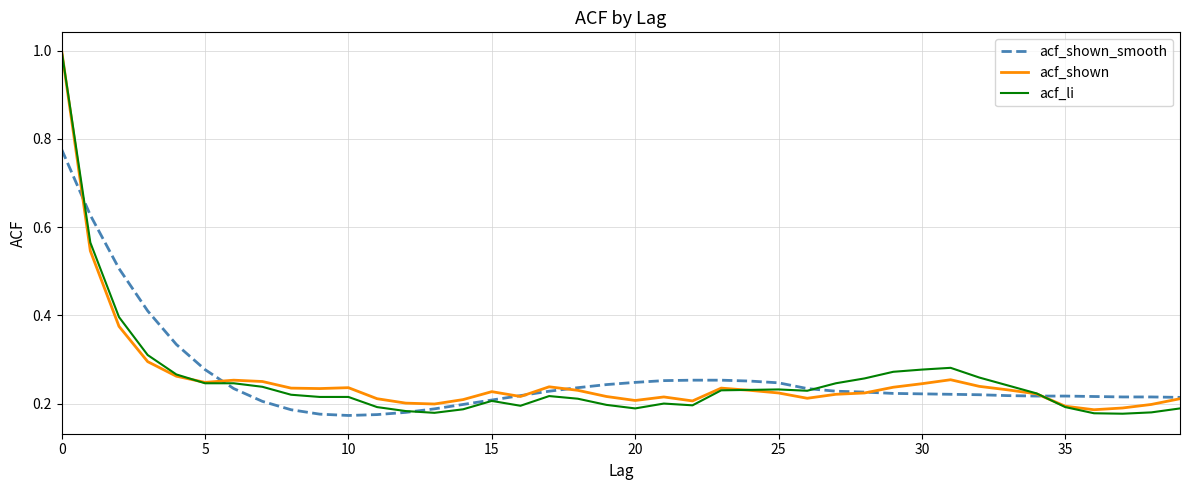

What is the highest value of the acf_li series?

1.0